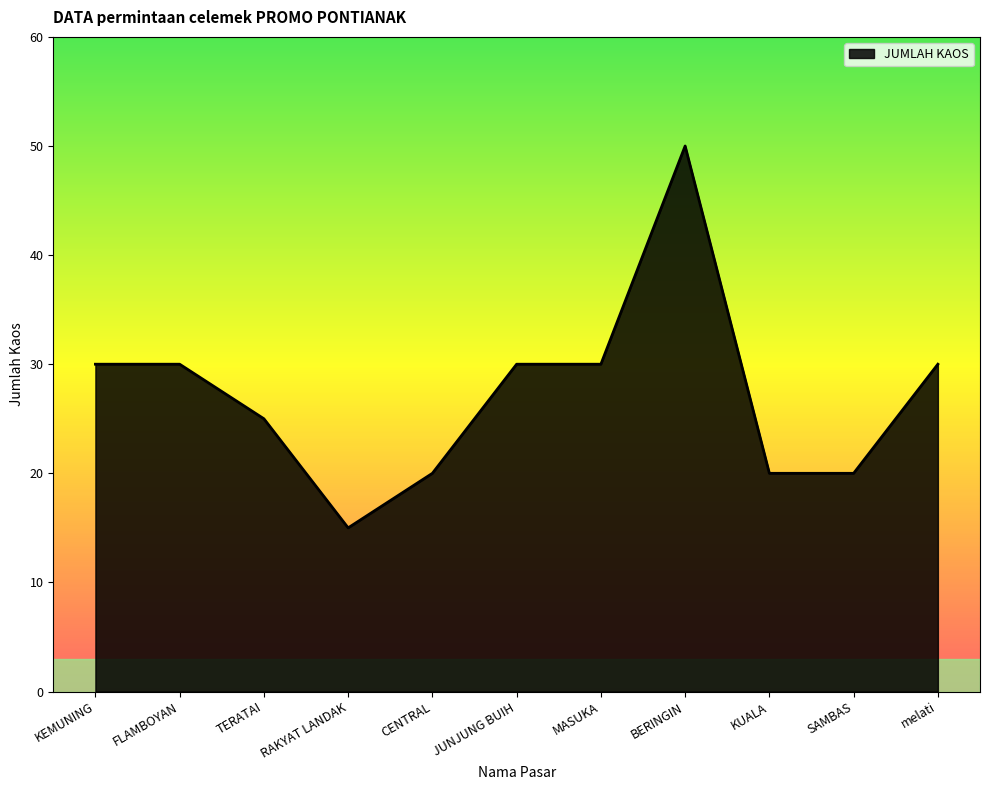

Reading right to left, what are all the values shown in this chart?

melati=30	SAMBAS=20	KUALA=20	BERINGIN=50	MASUKA=30	JUNJUNG BUIH=30	CENTRAL=20	RAKYAT LANDAK=15	TERATAI=25	FLAMBOYAN=30	KEMUNING=30